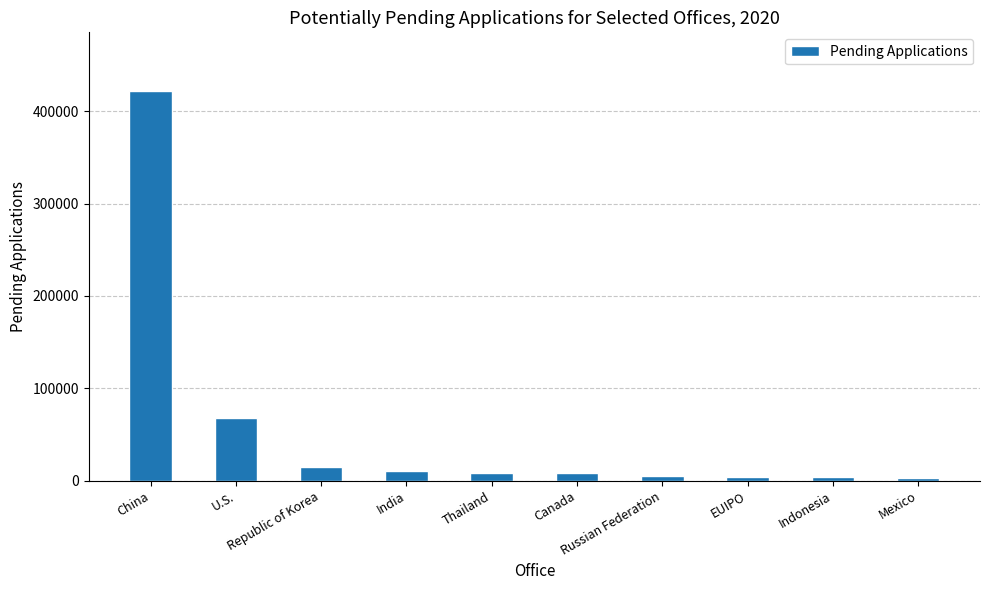

What is the minimum value shown in the chart?

2973